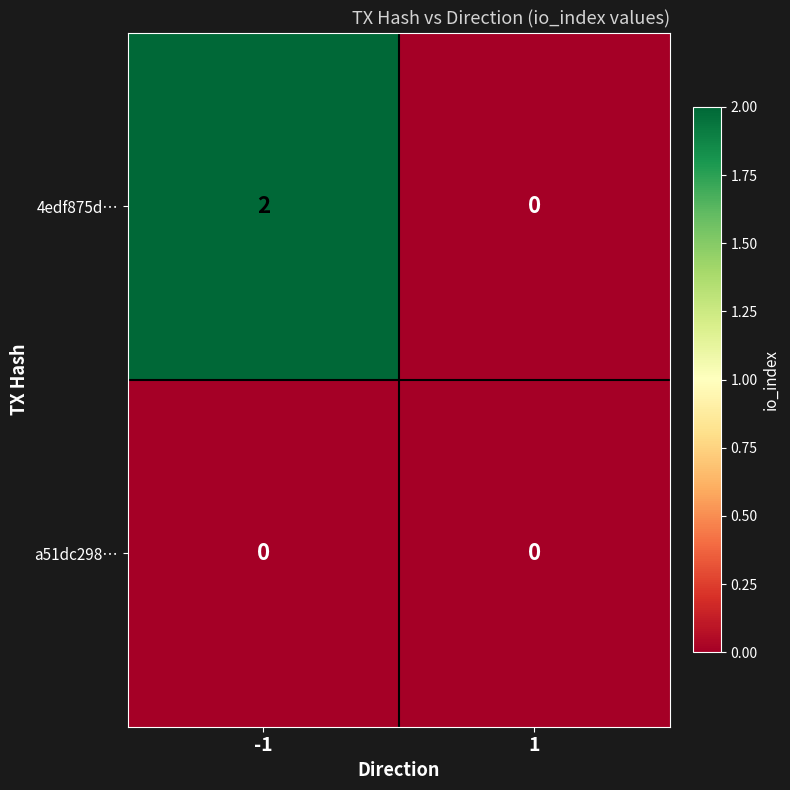

Reading left to right, transcribe all the data shown in this chart.

4edf875d…: -1=2	1=0
a51dc298…: -1=0	1=0